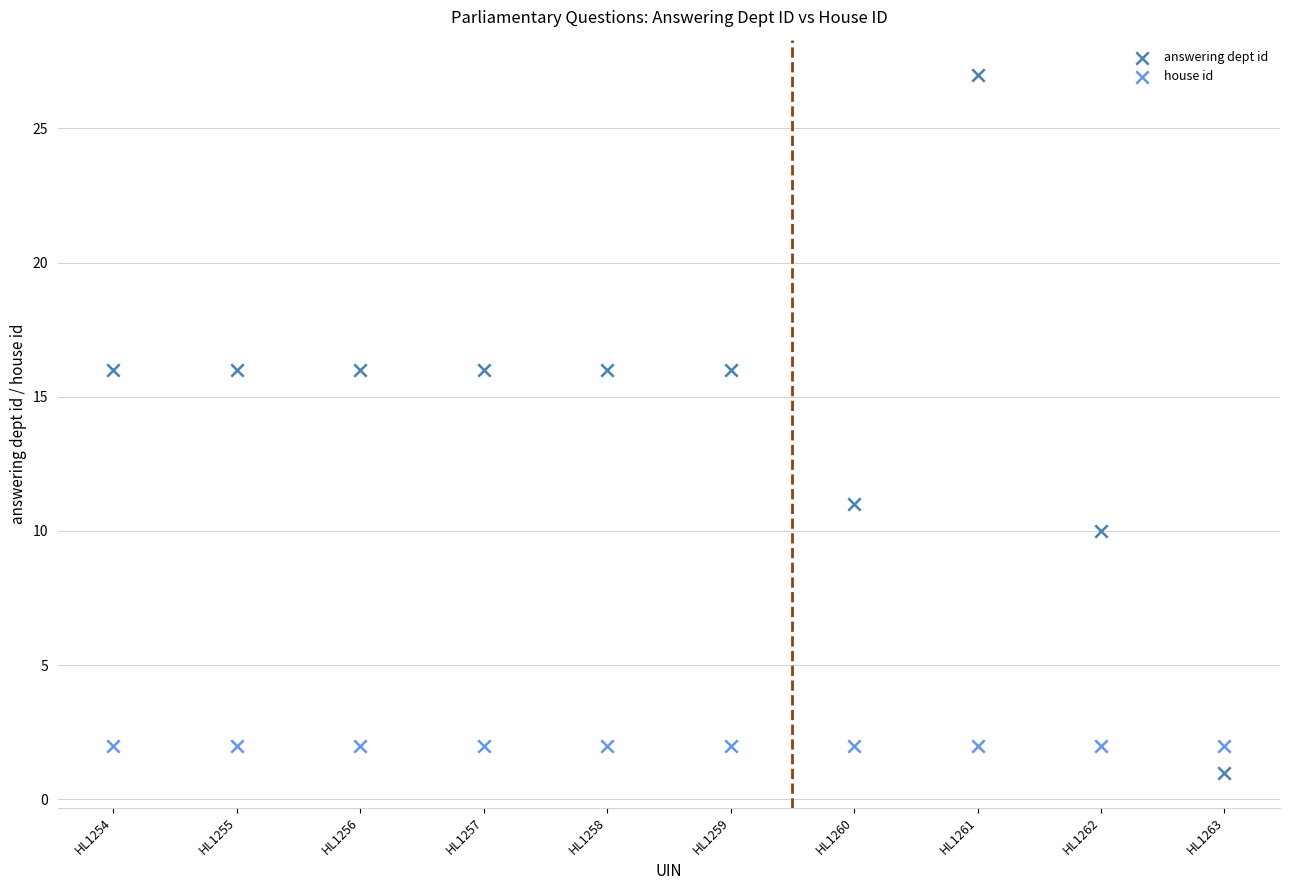

Which series reaches the maximum Y coordinate?

answering dept id